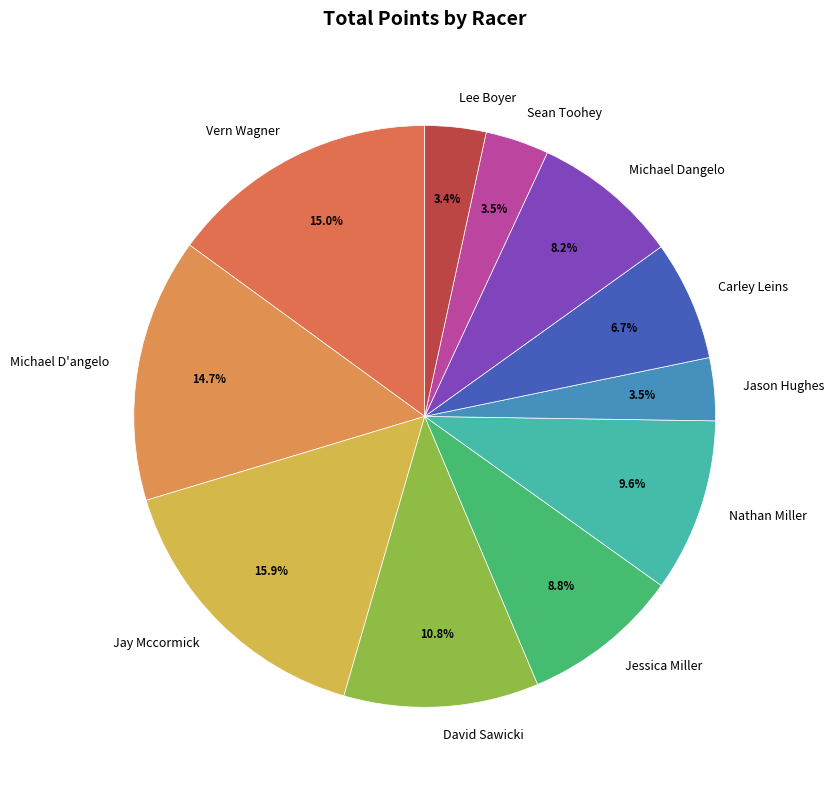

To the nearest percent, what percentage of the pie is Nathan Miller?

10%